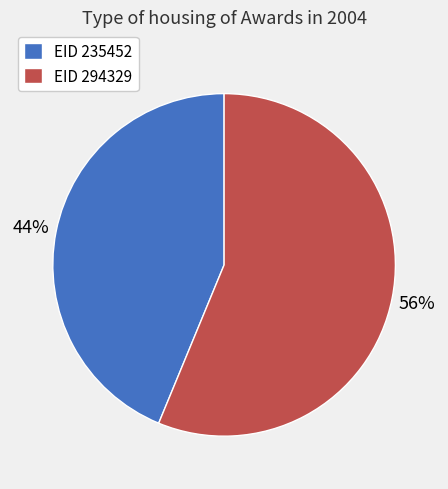

To the nearest percent, what percentage of the pie is EID 294329?

56%